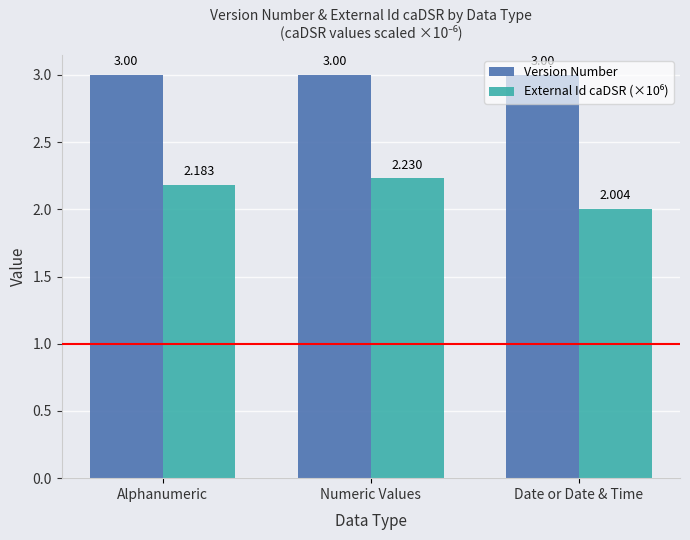

The value of Version Number at Alphanumeric is 3.0. True or false?

True